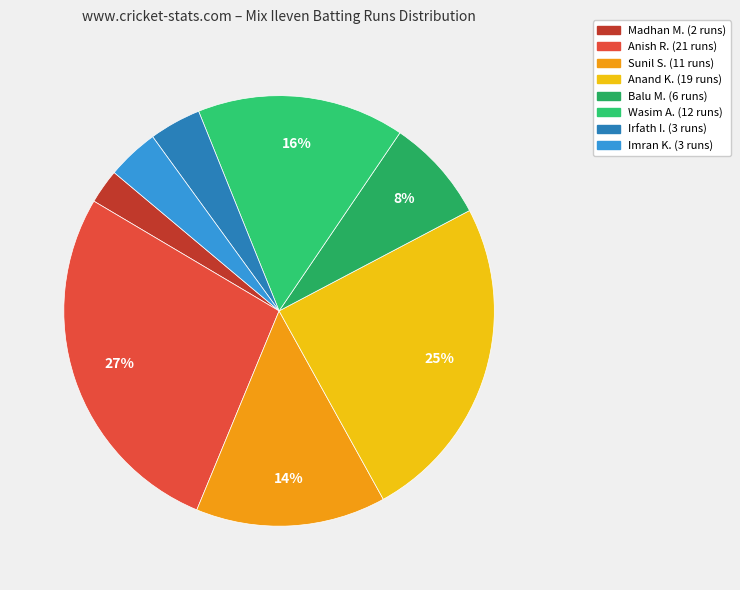

Which slice is the largest?

Anish Rajendran Pillai